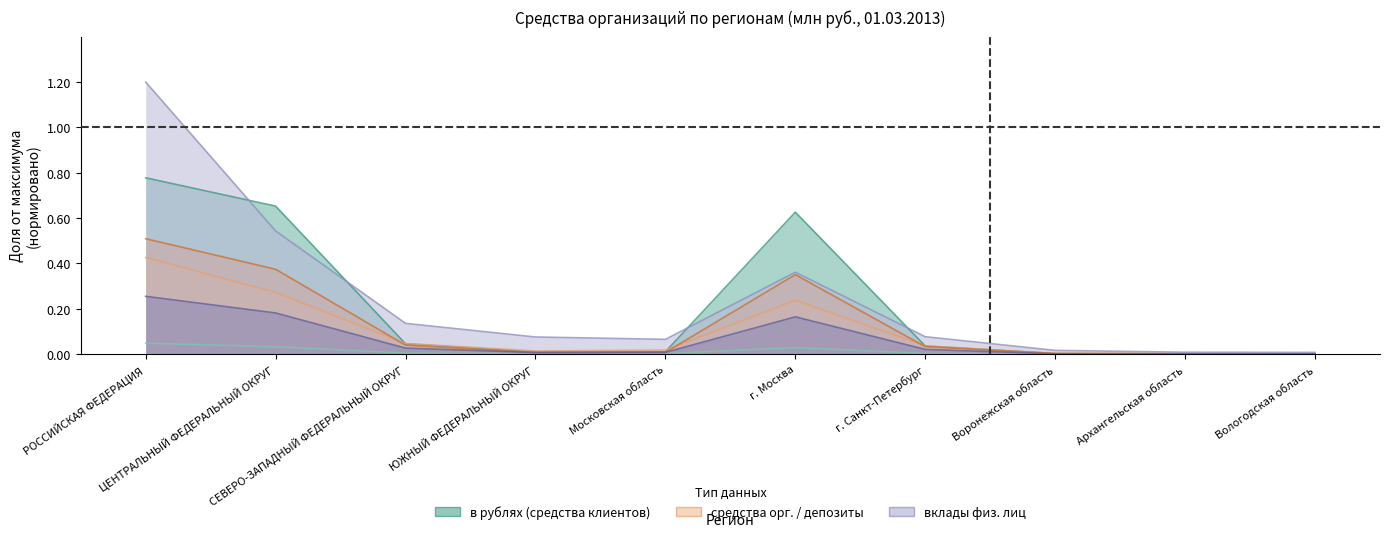

Reading left to right, extract all data points from this chart.

в рублях (средства клиентов): РОССИЙСКАЯ ФЕДЕРАЦИЯ=0.8	ЦЕНТРАЛЬНЫЙ ФЕДЕРАЛЬНЫЙ ОКРУГ=0.7	СЕВЕРО-ЗАПАДНЫЙ ФЕДЕРАЛЬНЫЙ ОКРУГ=0.0	ЮЖНЫЙ ФЕДЕРАЛЬНЫЙ ОКРУГ=0.0	Московская область=0.0	г. Москва=0.6	г. Санкт-Петербург=0.0	Воронежская область=0.0	Архангельская область=0.0	Вологодская область=0.0
в иностранной валюте (средства клиентов): РОССИЙСКАЯ ФЕДЕРАЦИЯ=0.0	ЦЕНТРАЛЬНЫЙ ФЕДЕРАЛЬНЫЙ ОКРУГ=0.0	СЕВЕРО-ЗАПАДНЫЙ ФЕДЕРАЛЬНЫЙ ОКРУГ=0.0	ЮЖНЫЙ ФЕДЕРАЛЬНЫЙ ОКРУГ=0.0	Московская область=0.0	г. Москва=0.0	г. Санкт-Петербург=0.0	Воронежская область=0.0	Архангельская область=0.0	Вологодская область=0.0
средства негос. организаций руб.: РОССИЙСКАЯ ФЕДЕРАЦИЯ=0.4	ЦЕНТРАЛЬНЫЙ ФЕДЕРАЛЬНЫЙ ОКРУГ=0.3	СЕВЕРО-ЗАПАДНЫЙ ФЕДЕРАЛЬНЫЙ ОКРУГ=0.0	ЮЖНЫЙ ФЕДЕРАЛЬНЫЙ ОКРУГ=0.0	Московская область=0.0	г. Москва=0.2	г. Санкт-Петербург=0.0	Воронежская область=0.0	Архангельская область=0.0	Вологодская область=0.0
депозиты юр. лиц руб.: РОССИЙСКАЯ ФЕДЕРАЦИЯ=0.5	ЦЕНТРАЛЬНЫЙ ФЕДЕРАЛЬНЫЙ ОКРУГ=0.4	СЕВЕРО-ЗАПАДНЫЙ ФЕДЕРАЛЬНЫЙ ОКРУГ=0.0	ЮЖНЫЙ ФЕДЕРАЛЬНЫЙ ОКРУГ=0.0	Московская область=0.0	г. Москва=0.4	г. Санкт-Петербург=0.0	Воронежская область=0.0	Архангельская область=0.0	Вологодская область=0.0
вклады физ. лиц руб.: РОССИЙСКАЯ ФЕДЕРАЦИЯ=1.2	ЦЕНТРАЛЬНЫЙ ФЕДЕРАЛЬНЫЙ ОКРУГ=0.5	СЕВЕРО-ЗАПАДНЫЙ ФЕДЕРАЛЬНЫЙ ОКРУГ=0.1	ЮЖНЫЙ ФЕДЕРАЛЬНЫЙ ОКРУГ=0.1	Московская область=0.1	г. Москва=0.4	г. Санкт-Петербург=0.1	Воронежская область=0.0	Архангельская область=0.0	Вологодская область=0.0
вклады физ. лиц ин.вал.: РОССИЙСКАЯ ФЕДЕРАЦИЯ=0.3	ЦЕНТРАЛЬНЫЙ ФЕДЕРАЛЬНЫЙ ОКРУГ=0.2	СЕВЕРО-ЗАПАДНЫЙ ФЕДЕРАЛЬНЫЙ ОКРУГ=0.0	ЮЖНЫЙ ФЕДЕРАЛЬНЫЙ ОКРУГ=0.0	Московская область=0.0	г. Москва=0.2	г. Санкт-Петербург=0.0	Воронежская область=0.0	Архангельская область=0.0	Вологодская область=0.0